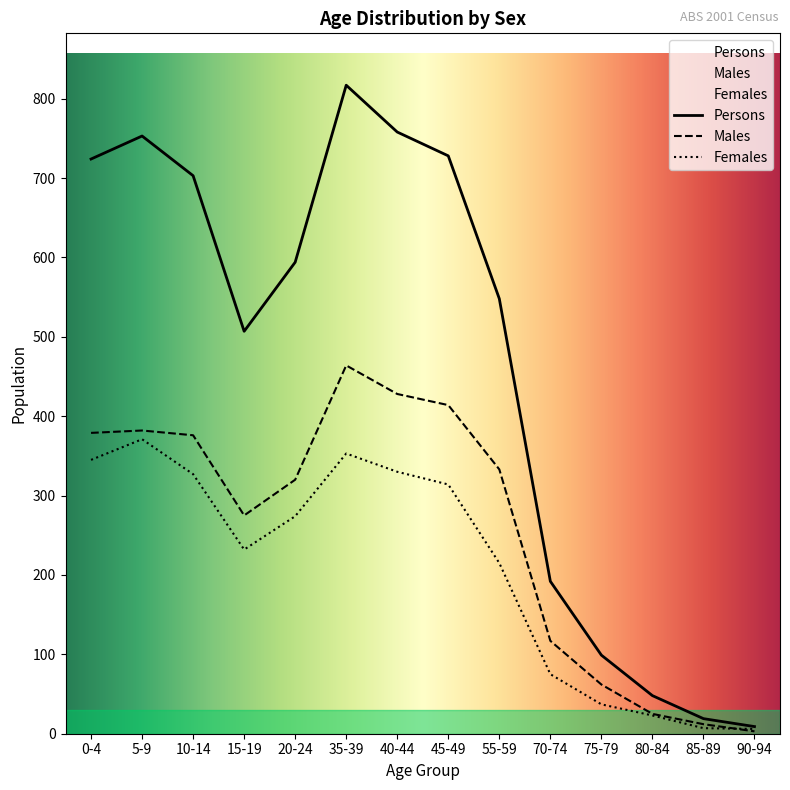

Is the value of Females at 85-89 greater than the value of Males at 10-14?

No